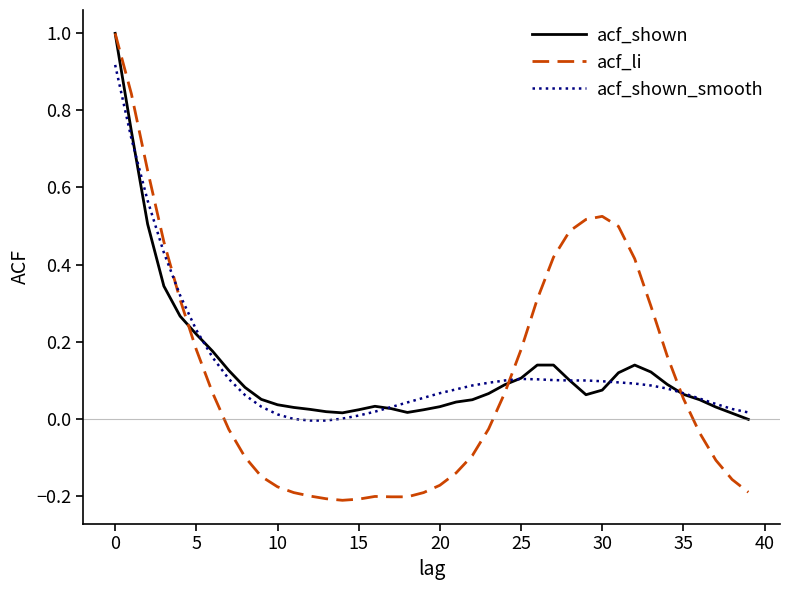

What is the highest value of the acf_li series?

1.0